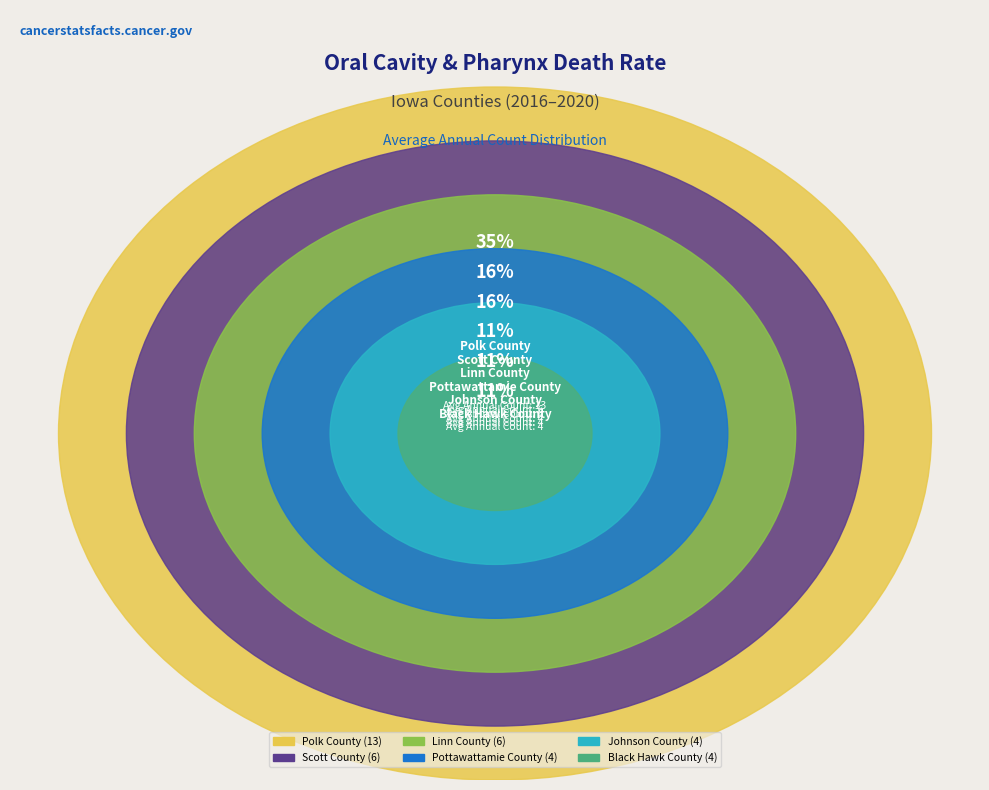

To the nearest percent, what portion does Scott County represent?

16%